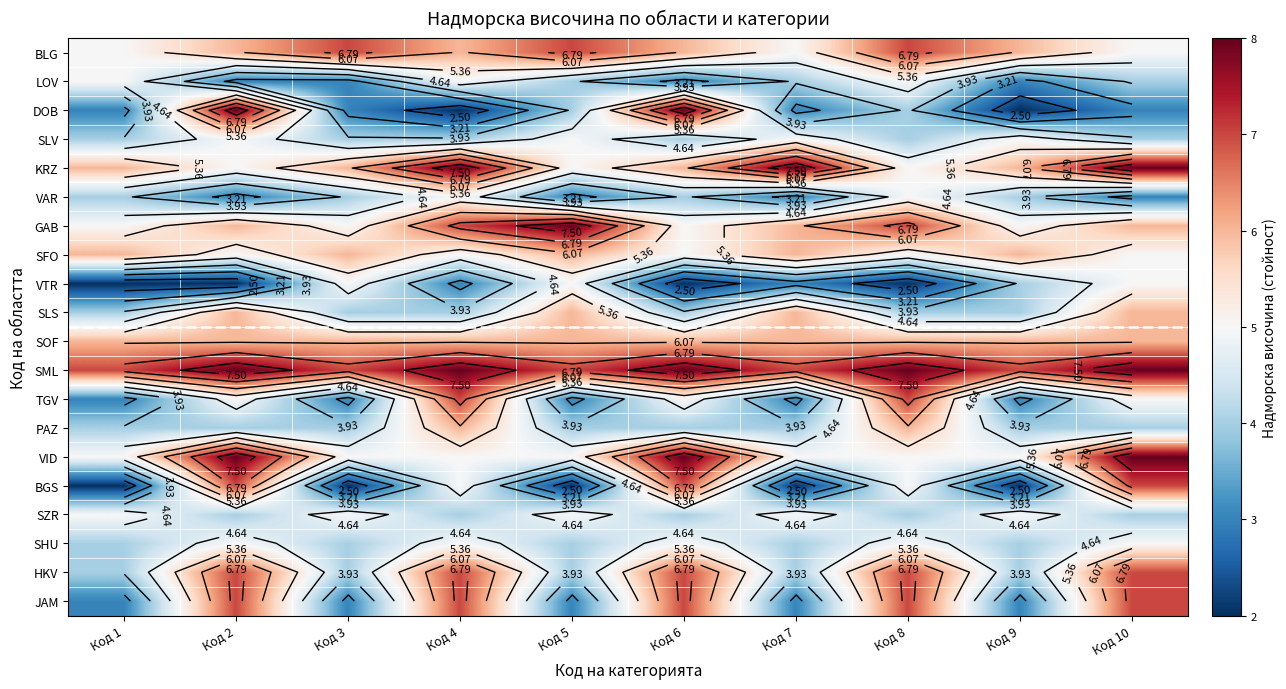

What is the average value of the JAM series?

5